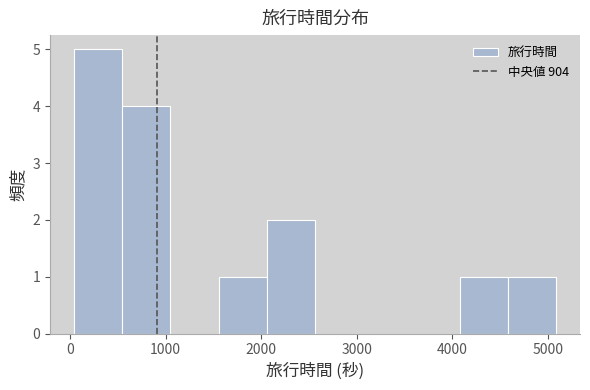

Reading left to right, list every bar in this chart as the range it spans on the x-axis followed by its height. Neither the bar edges nor the heights are printed on the chart, so give them approximately, as read against the axes.

0 to 500: 5
500 to 1100: 4
1100 to 1600: 0
1600 to 2100: 1
2100 to 2600: 2
2600 to 3100: 0
3100 to 3600: 0
3600 to 4100: 0
4100 to 4600: 1
4600 to 5100: 1